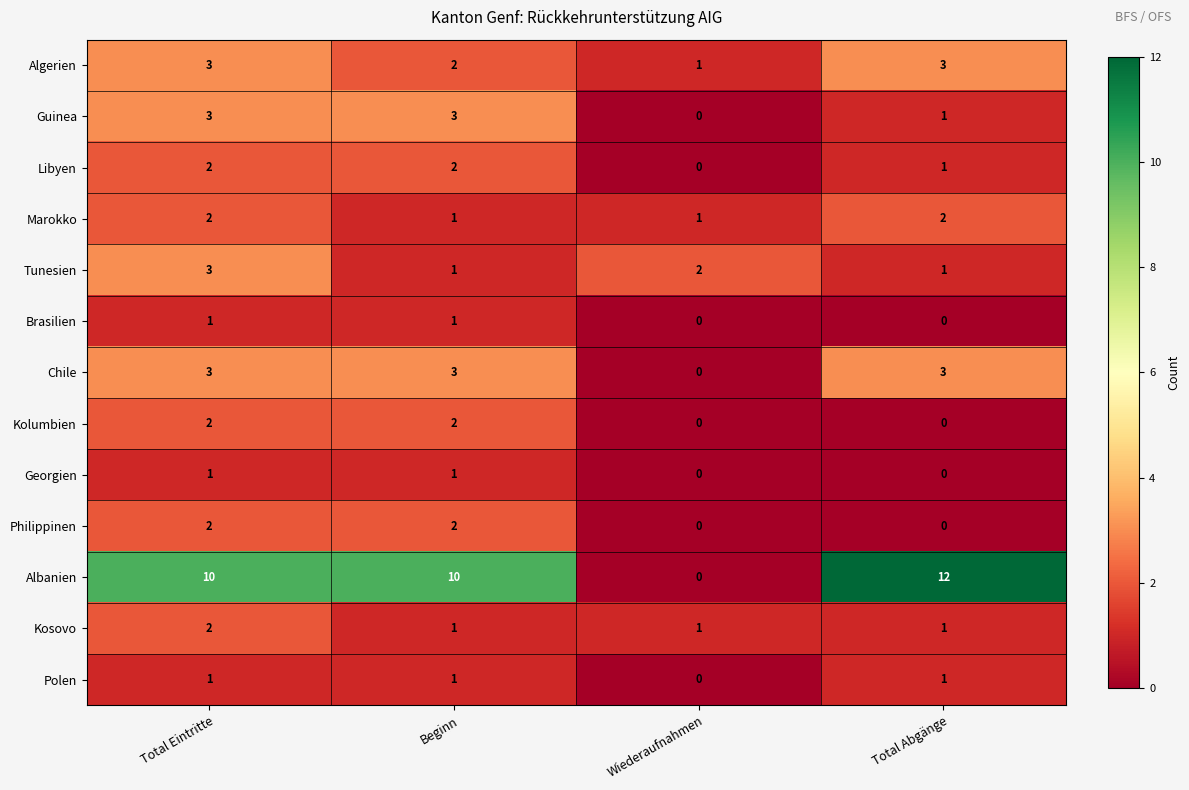

What is the greatest value displayed?

12